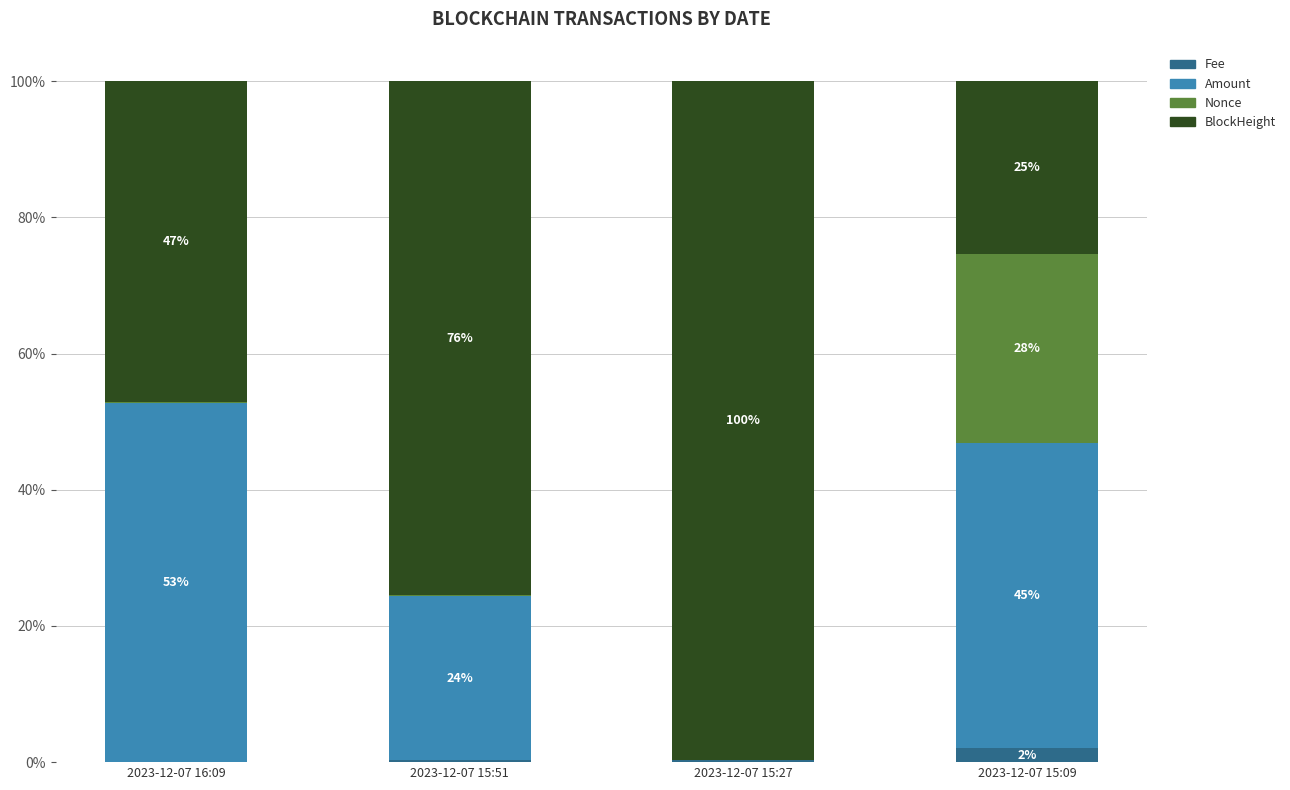

What is the total value across all series at 2023-12-07 15:09?

100.0